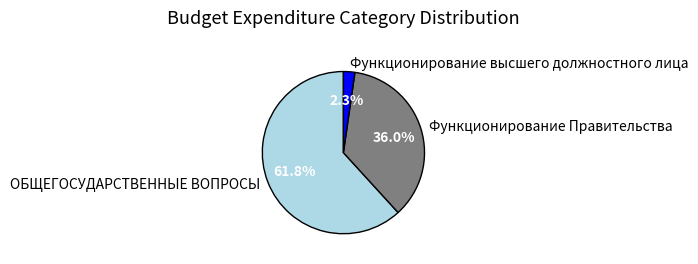

Rank the categories by value from lowest to highest.

Функционирование высшего должностного лица, Функционирование Правительства, ОБЩЕГОСУДАРСТВЕННЫЕ ВОПРОСЫ